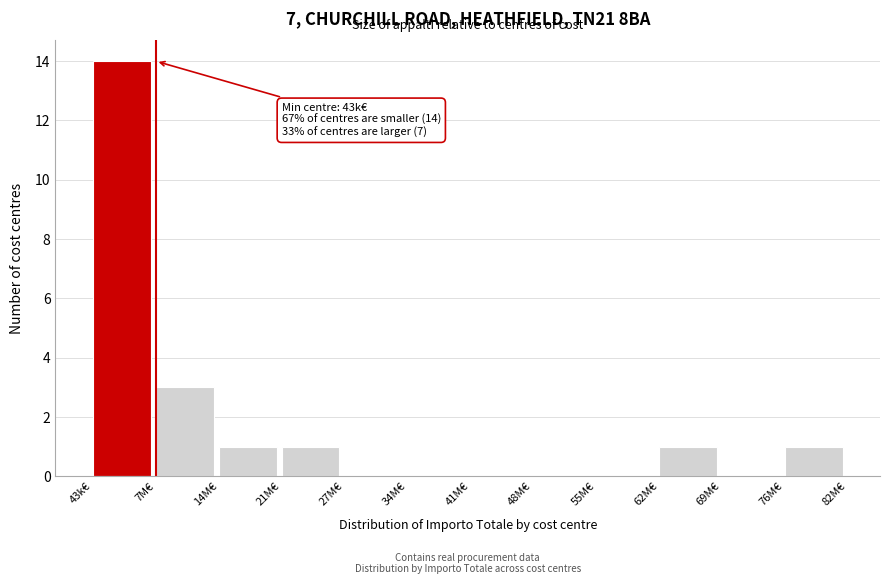

Reading left to right, transcribe all the data shown in this chart.

43k€=14	7M€=3	14M€=1	21M€=1	27M€=0	34M€=0	41M€=0	48M€=0	55M€=0	62M€=1	69M€=0	76M€=1